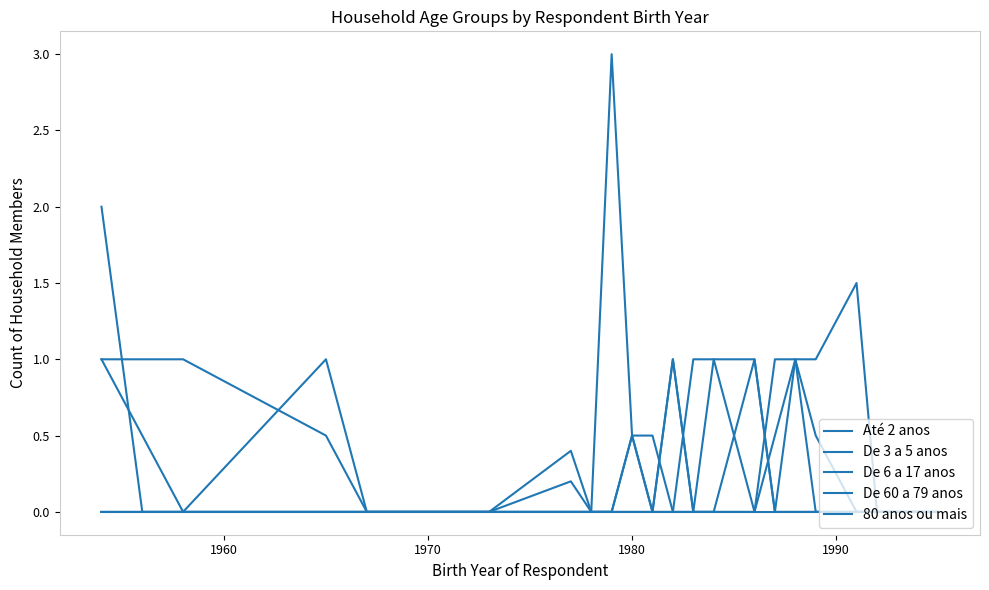

Does the chart display data point markers on the line(s)?

No